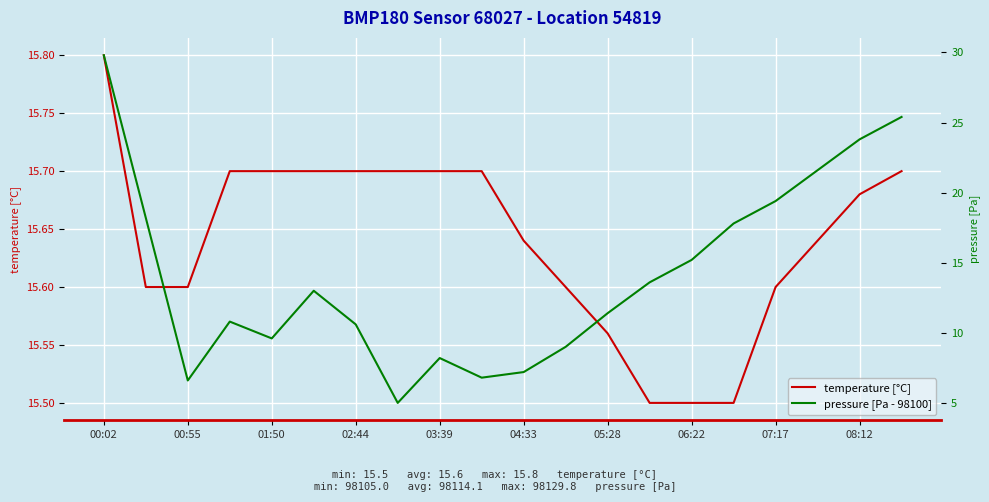

Reading left to right, extract all data points from this chart.

temperature [°C]: 15.8	15.6	15.6	15.7	15.7	15.7	15.7	15.7	15.7	15.7	15.6	15.6	15.6	15.5	15.5	15.5	15.6	15.6	15.7	15.7
pressure [Pa - 98100]: 29.8	18.2	6.6	10.8	9.6	13.0	10.6	5.0	8.2	6.8	7.2	9.0	11.4	13.6	15.2	17.8	19.4	21.6	23.8	25.4